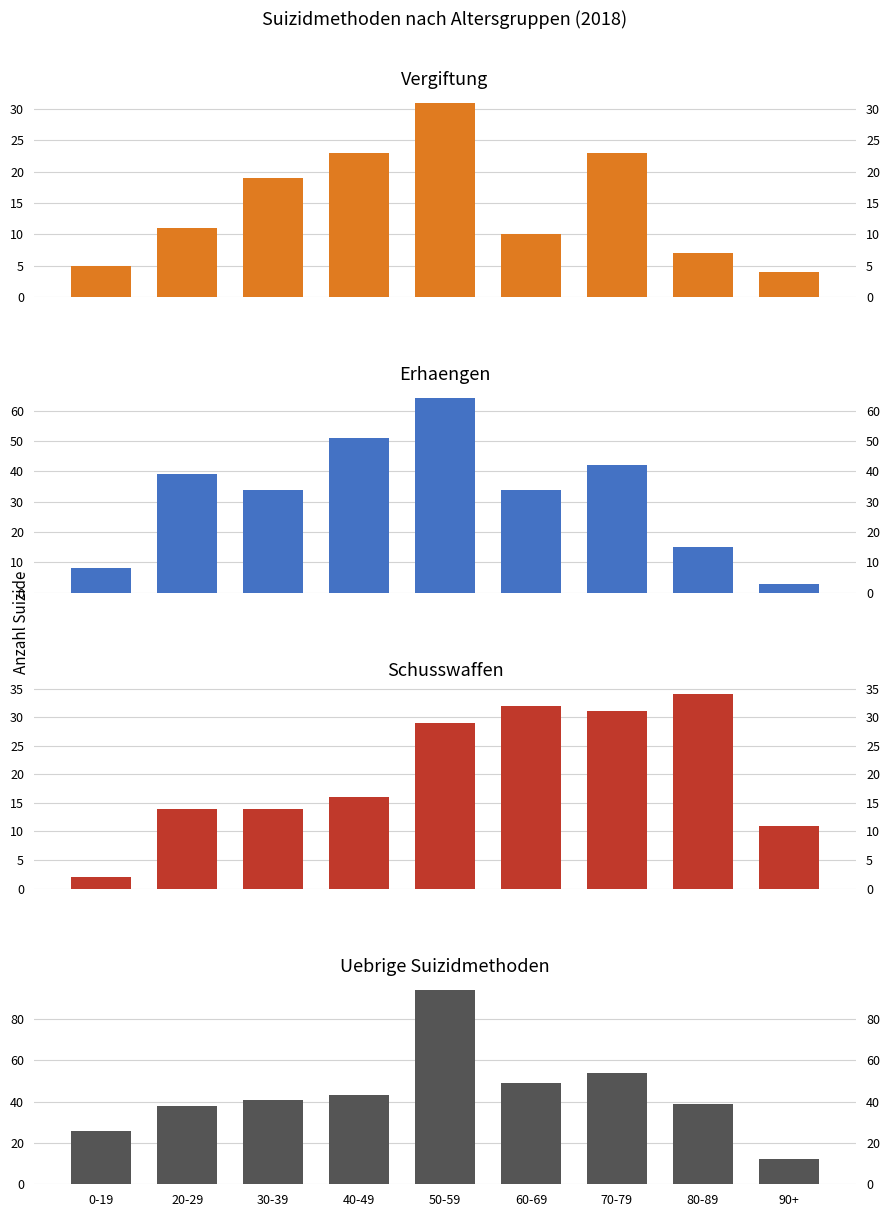

Reading left to right, list all the values displayed in this chart.

Vergiftung: 5	11	19	23	31	10	23	7	4
Erhaengen: 8	39	34	51	64	34	42	15	3
Schusswaffen: 2	14	14	16	29	32	31	34	11
Uebrige Methoden: 26	38	41	43	94	49	54	39	12